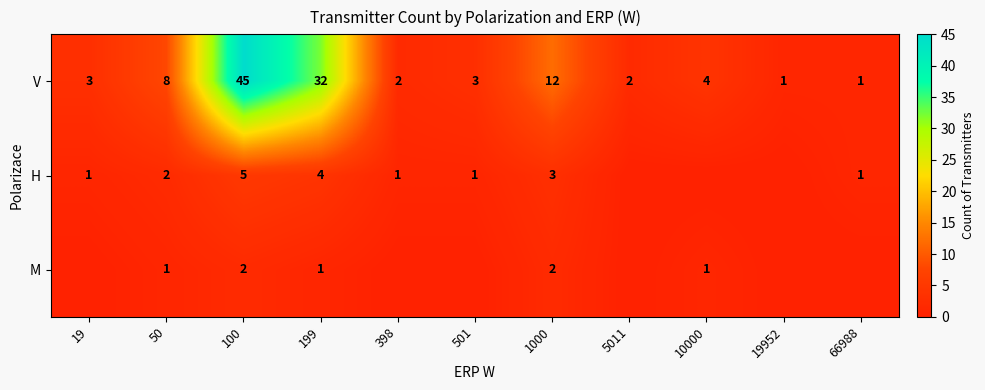

The value of M at 1000 is 4. True or false?

False